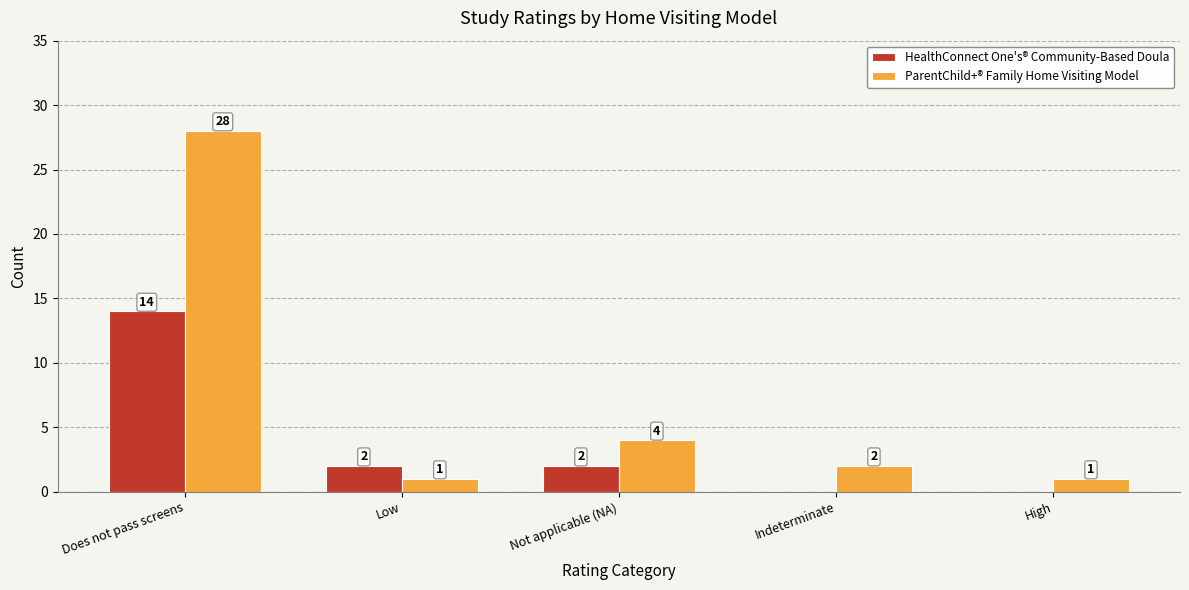

How many distinct data groups are displayed?

2